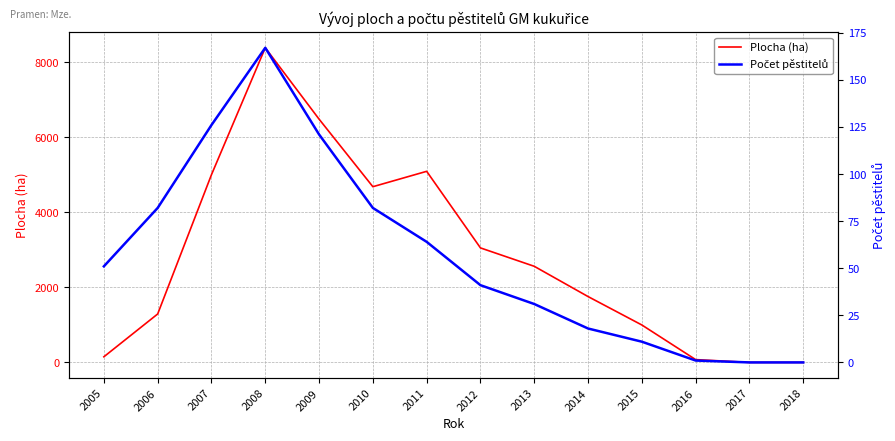

True or false: Počet pěstitelů and Plocha (ha) cross at least once.

False